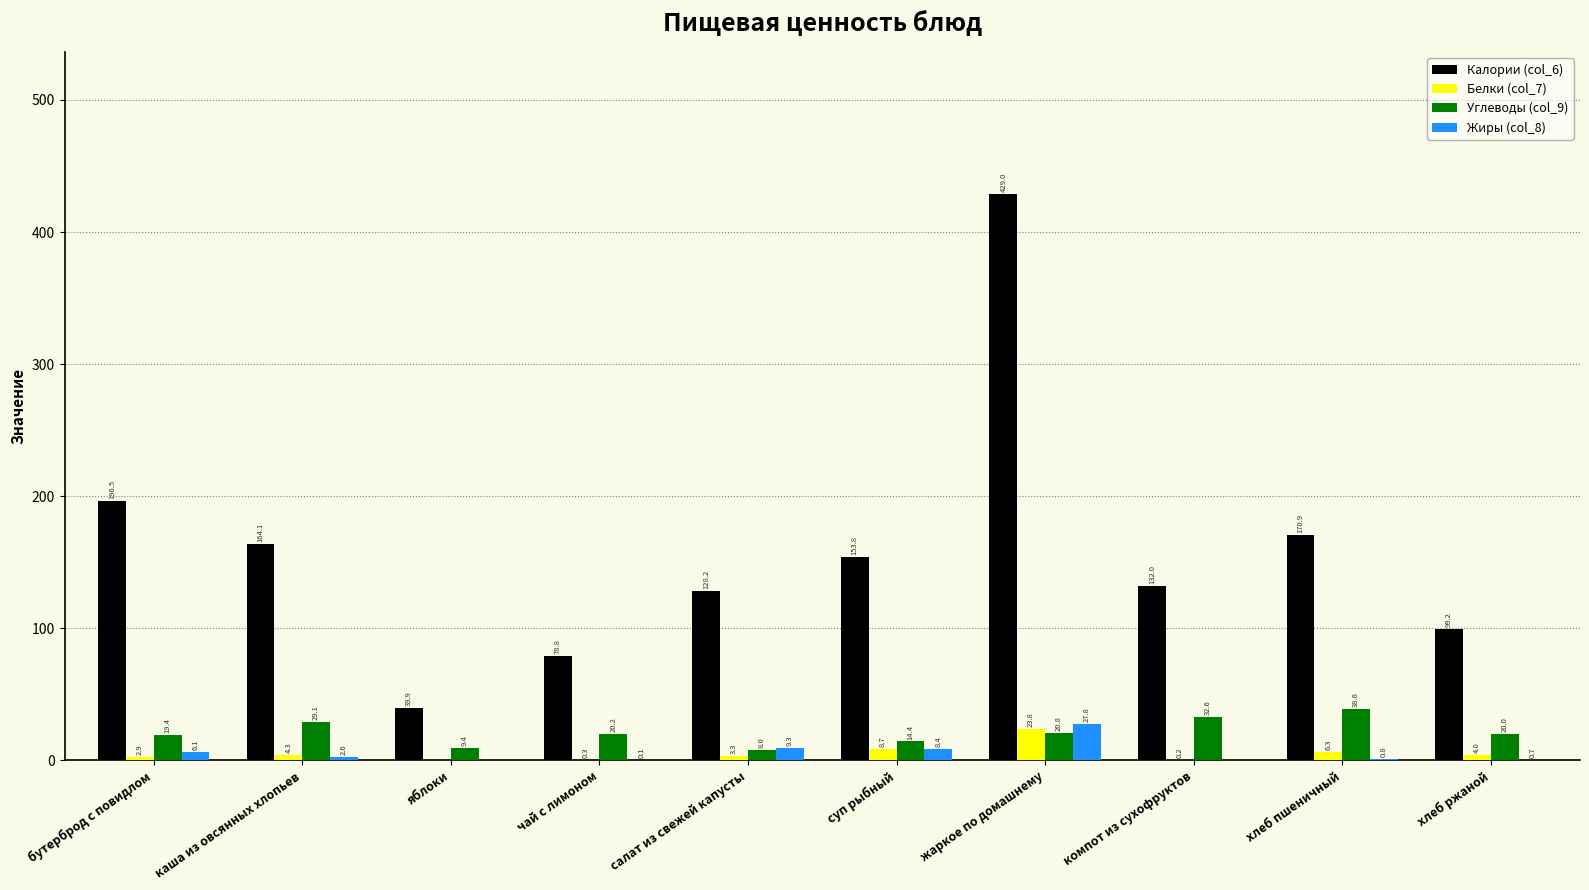

Which category has the highest value across all series?

жаркое по домашнему